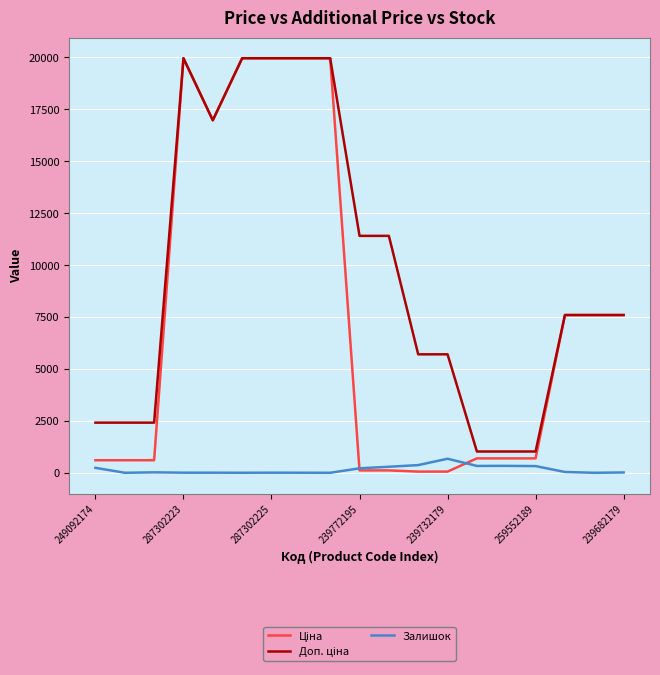

What is the maximum value shown in the chart?

19964.2